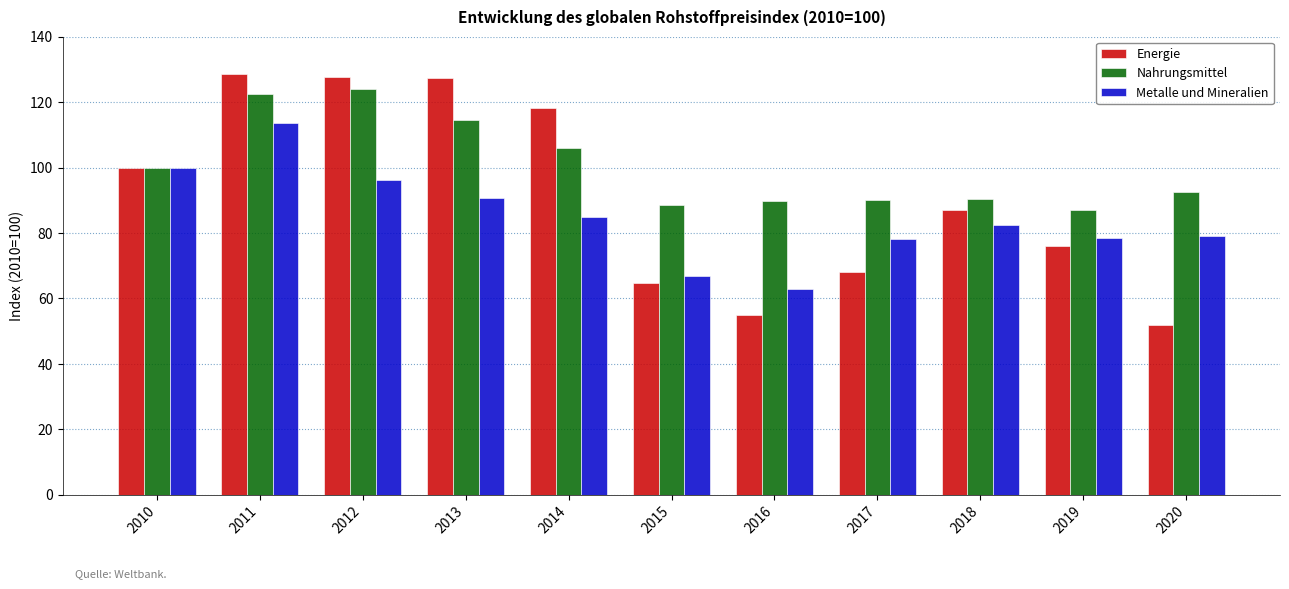

Which series changed the most between 2011 and 2018?

Energie